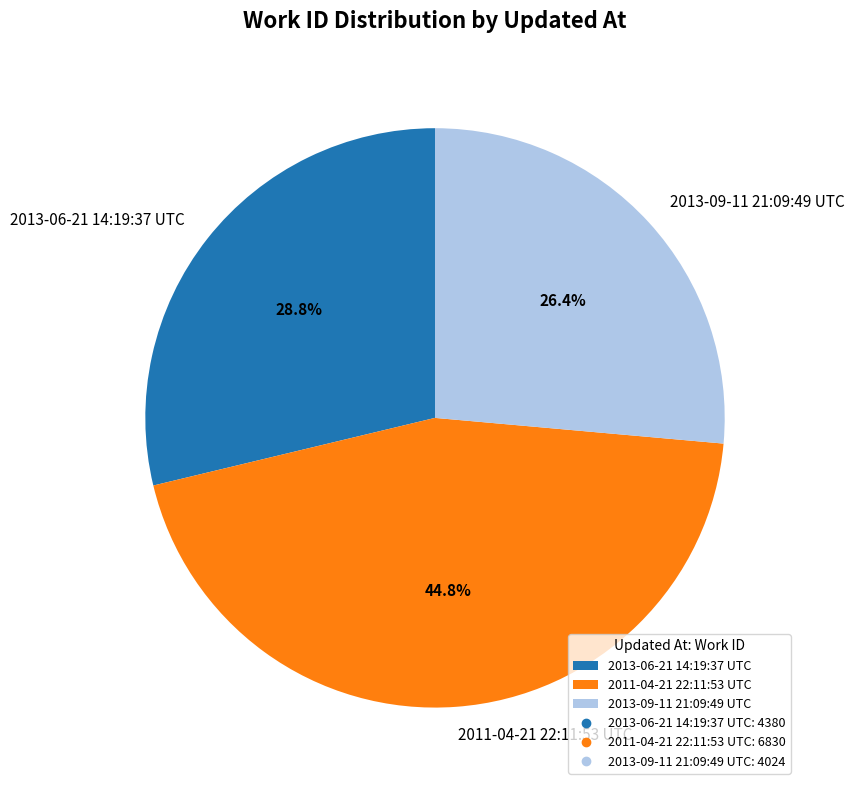

How many segments does this pie chart have?

3